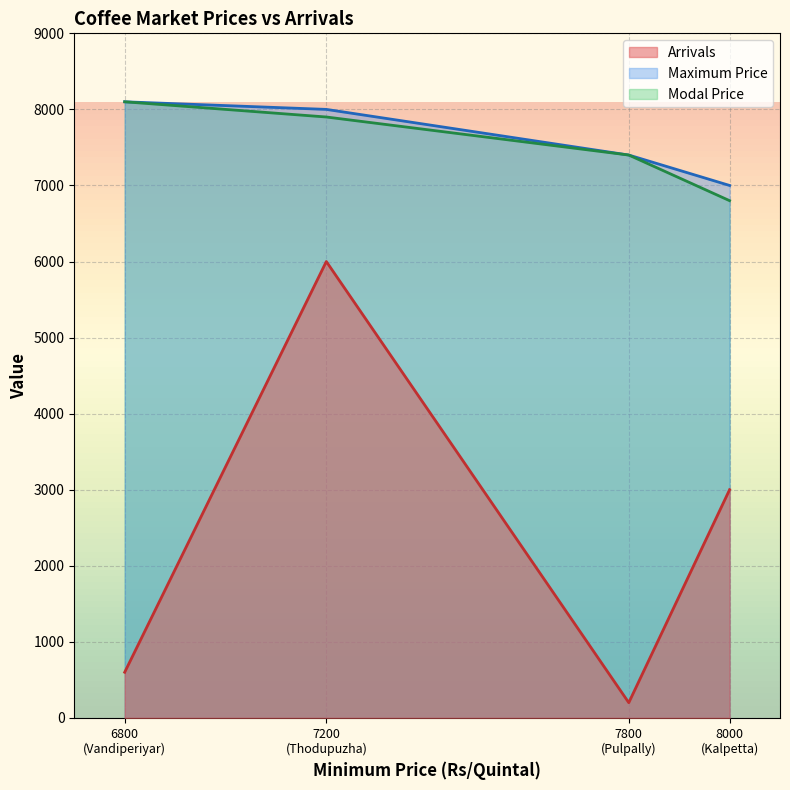

True or false: Arrivals and Maximum Price cross at least once.

False